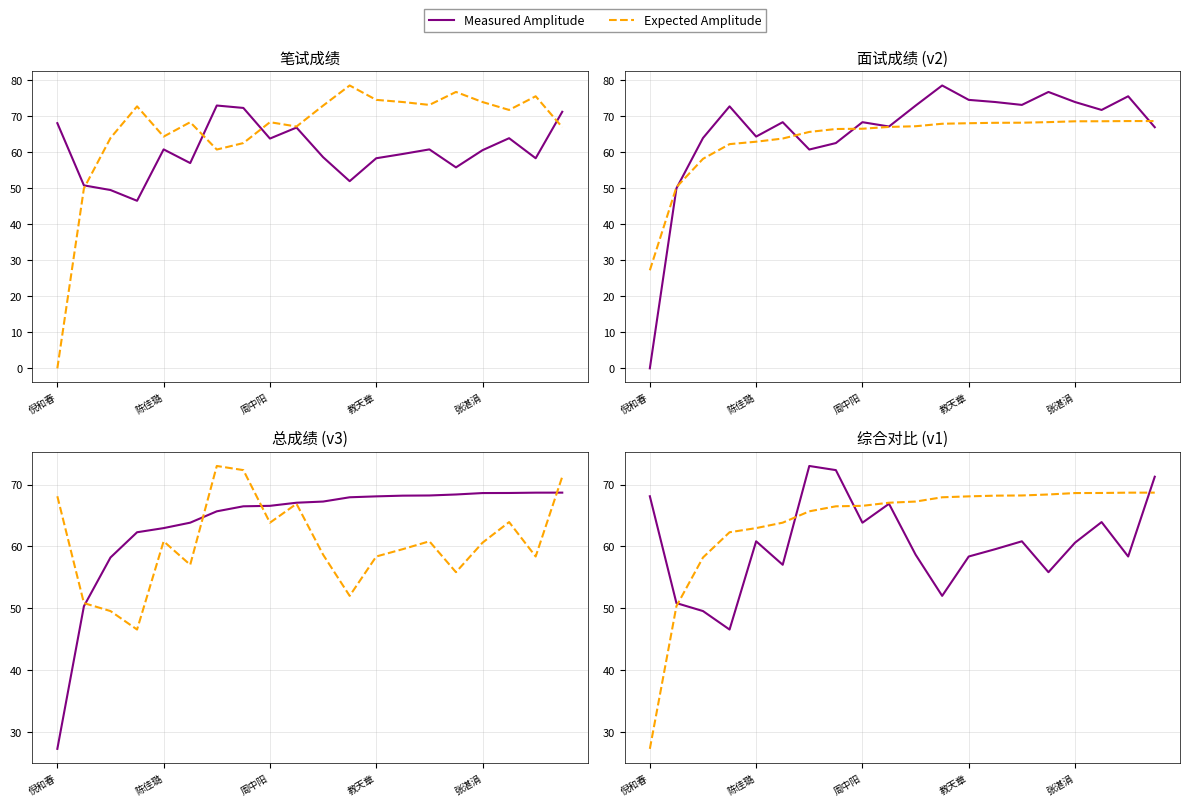

How many intersections are there between Measured Amplitude and Expected Amplitude?

4